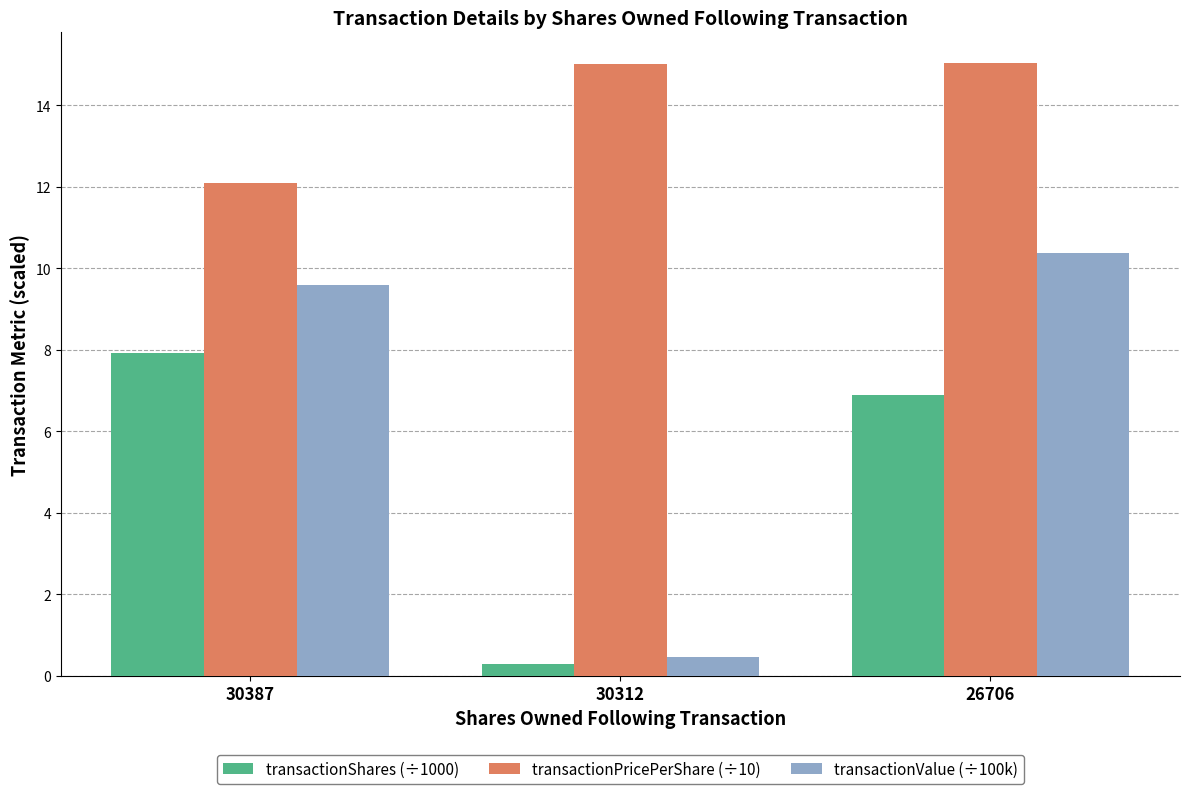

What is the total value across all series at 30387?

29.6